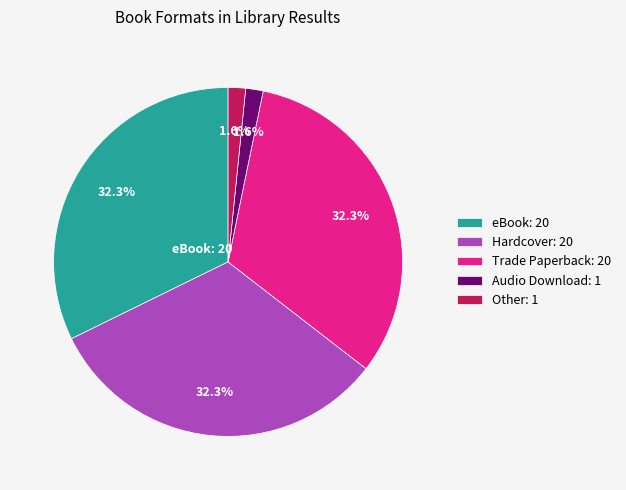

Which has a higher value, Other: 1 or Trade Paperback: 20?

Trade Paperback: 20